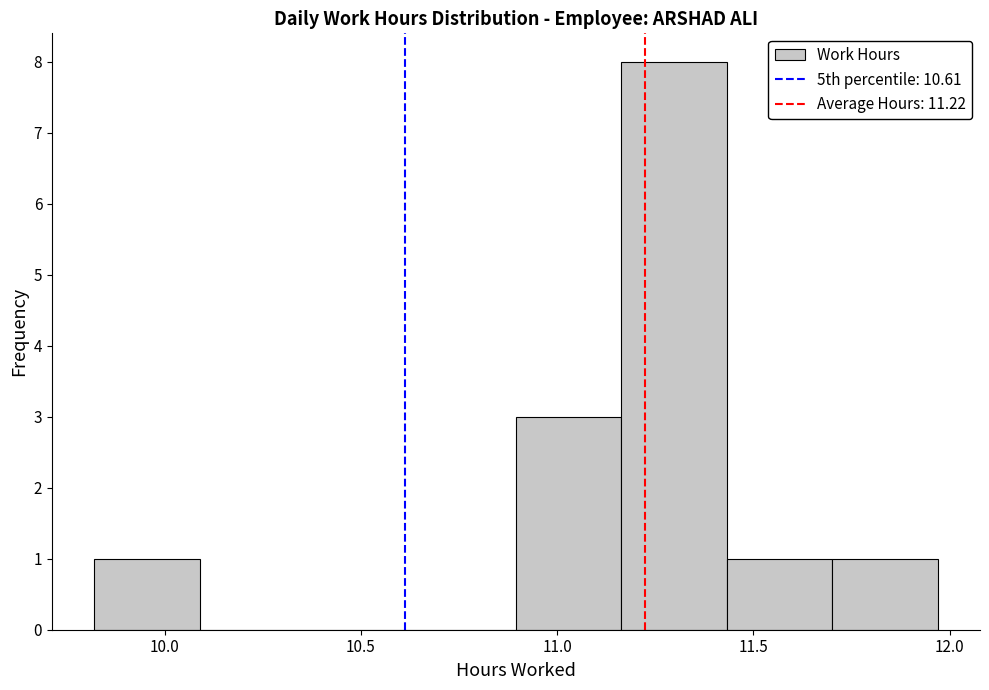

Reading left to right, transcribe this chart: for each bar, give the range it covers on the x-axis and its height. Neither the bar edges nor the heights are printed on the chart, so give them approximately, as read against the axes.

9.80 to 10.10: 1
10.10 to 10.35: 0
10.35 to 10.65: 0
10.65 to 10.90: 0
10.90 to 11.15: 3
11.15 to 11.45: 8
11.45 to 11.70: 1
11.70 to 11.95: 1